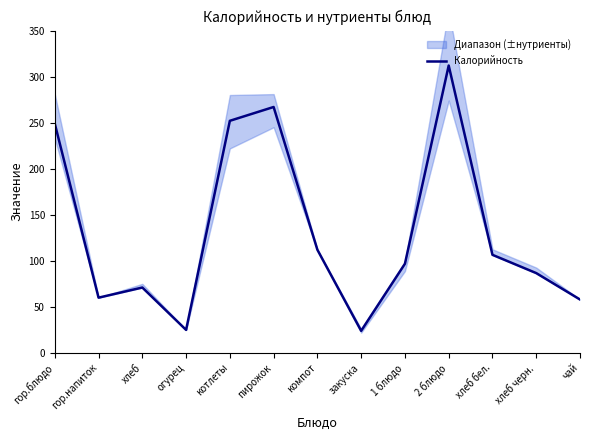

What is the sum of the values at компот and хлеб черн.?

198.7